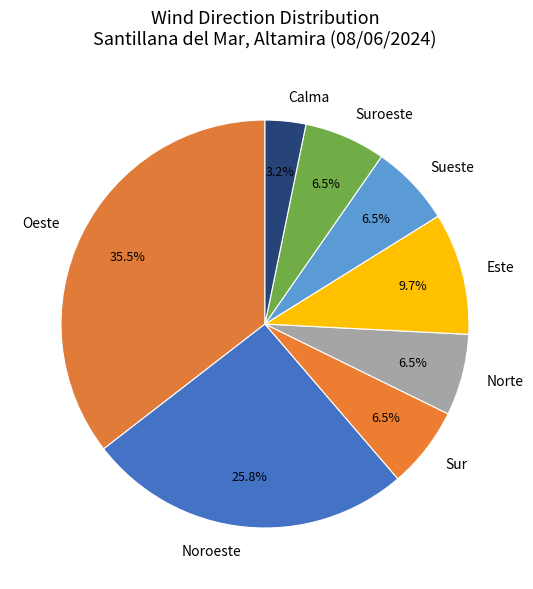

To the nearest percent, what is the difference between the largest and smallest slice percentages?

32%